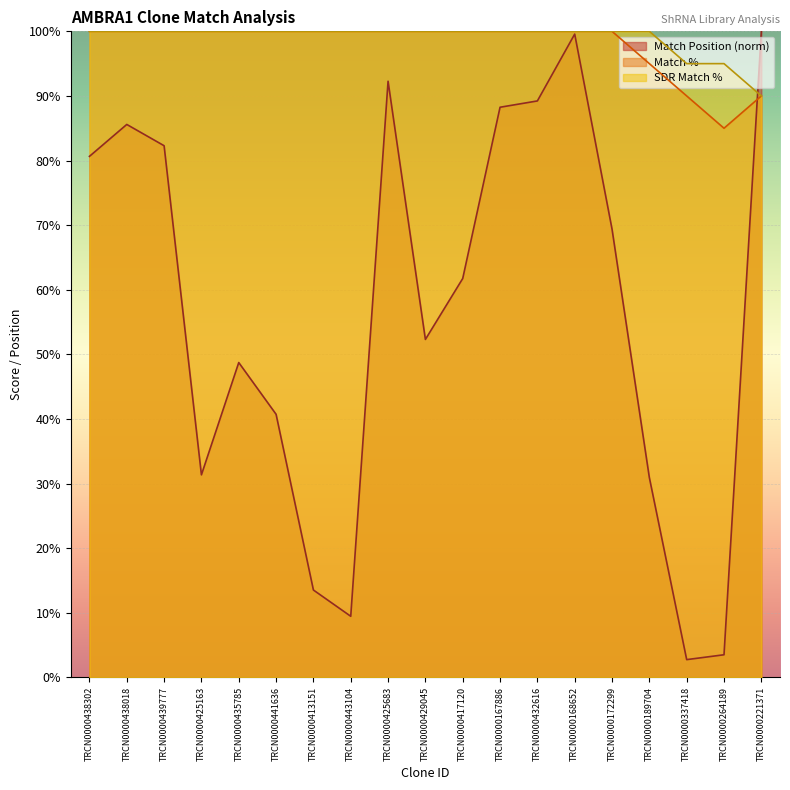

What is the maximum value shown in the chart?

100.0